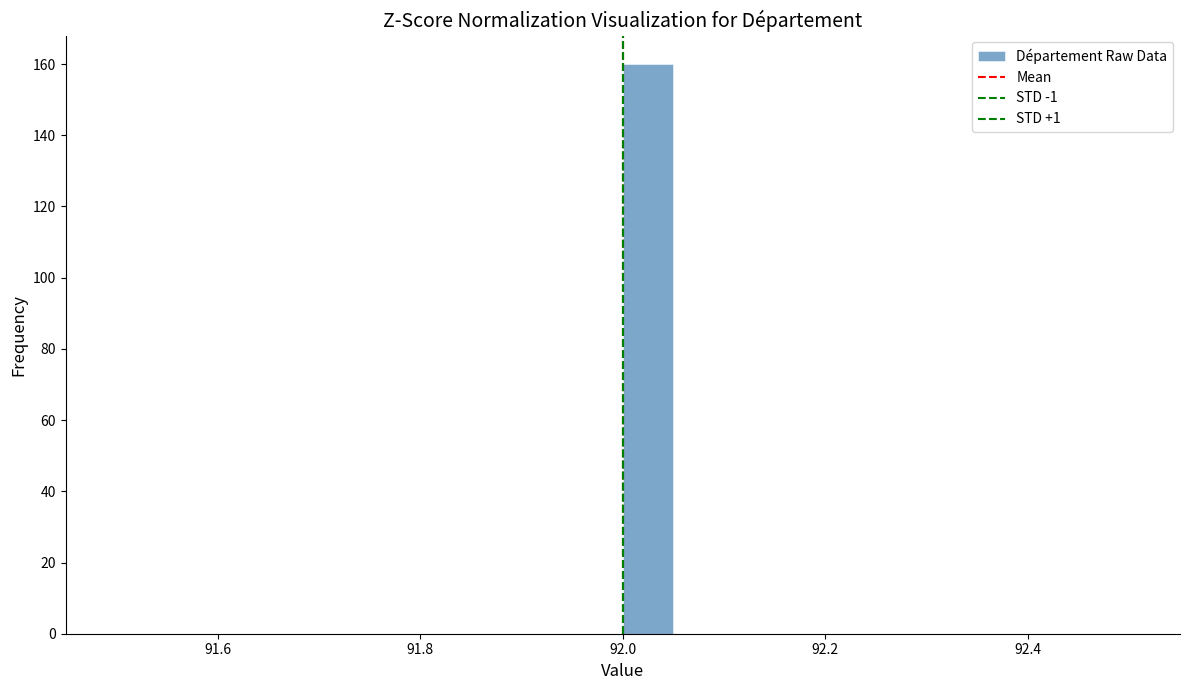

Around what value on the x-axis is the tallest bar? Give the approximate position of its centre, as read against the axis.

92.02